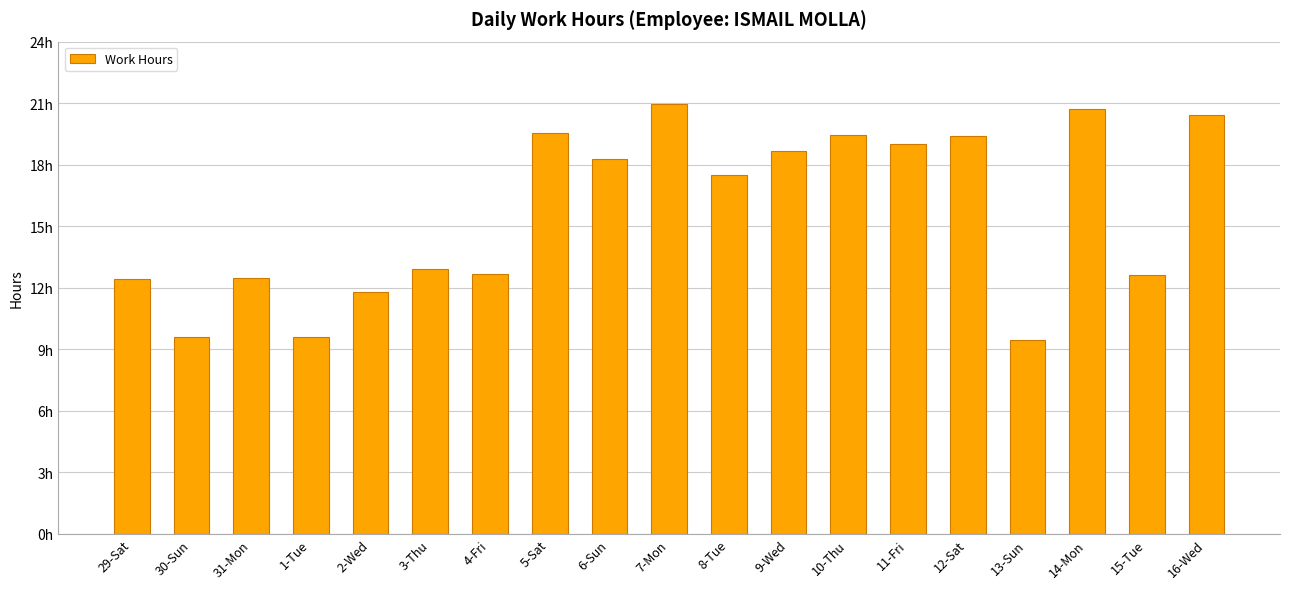

Are the bars horizontal?

No